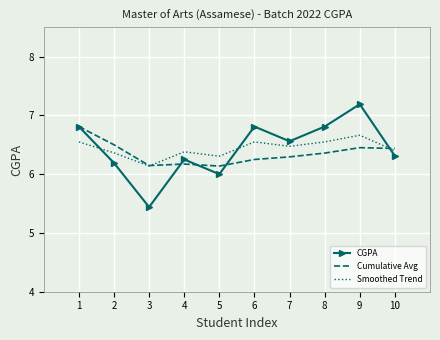

Count the number of categories in the chart.

10